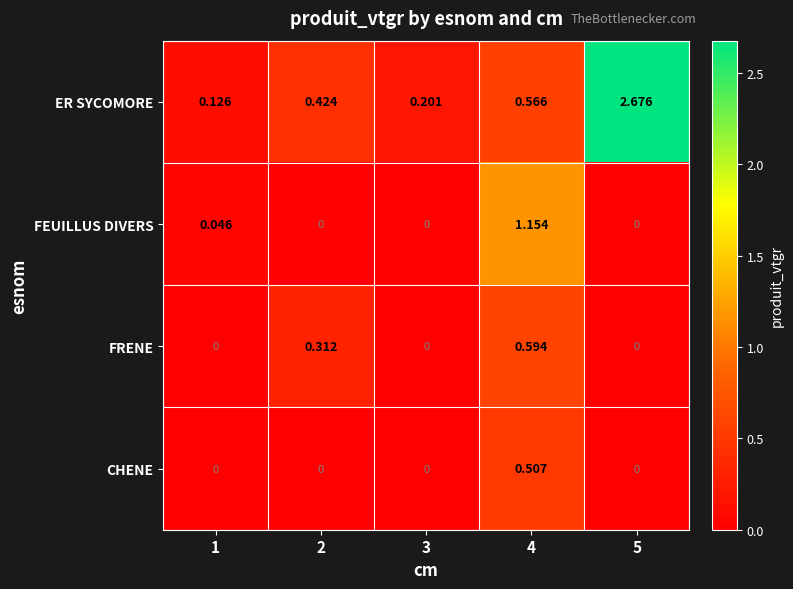

Which series has the largest range (max minus min)?

ER SYCOMORE